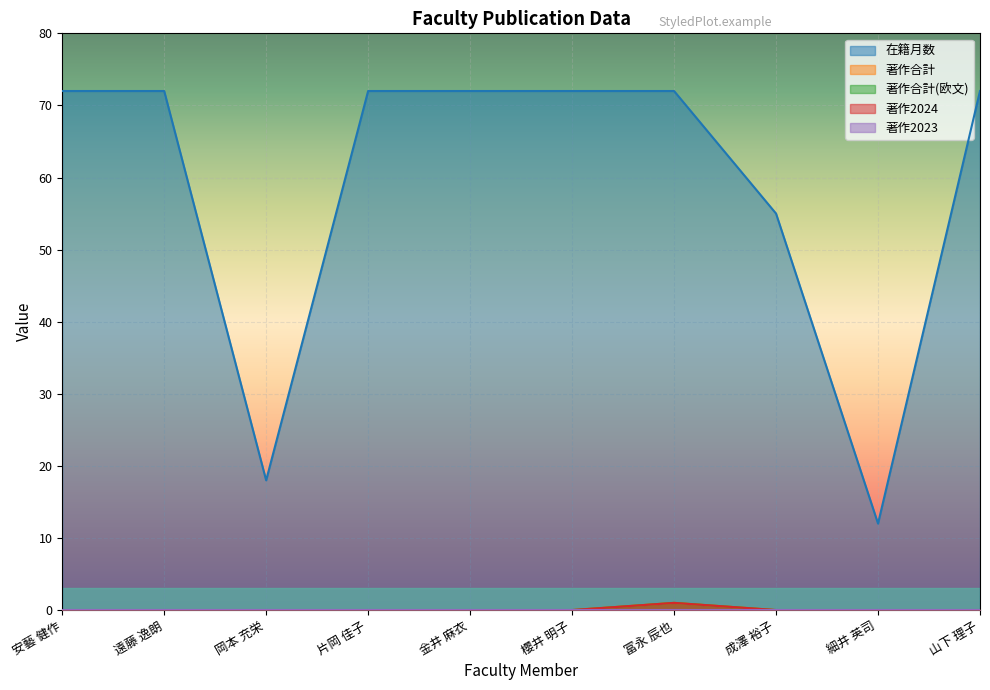

Which series has the largest range (max minus min)?

在籍月数